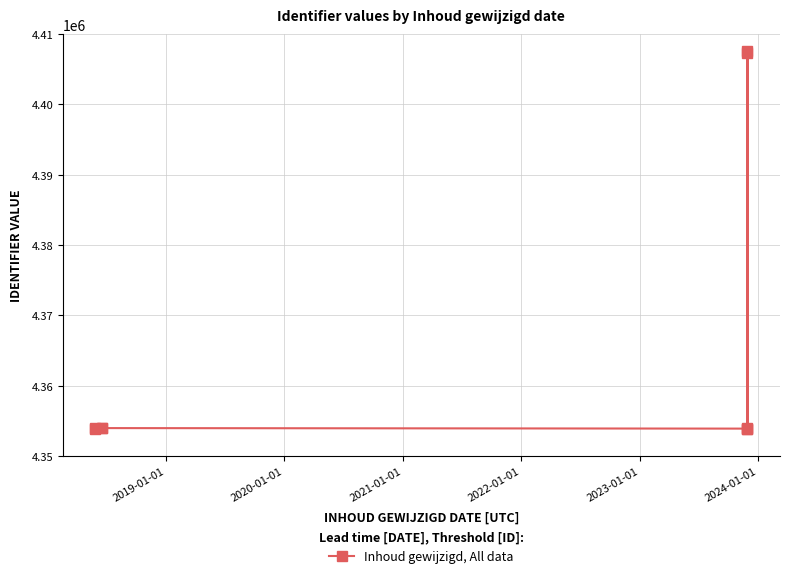

Approximately how many times larger is the value at 2020-01-01 compared to 2022-01-01?

1.0